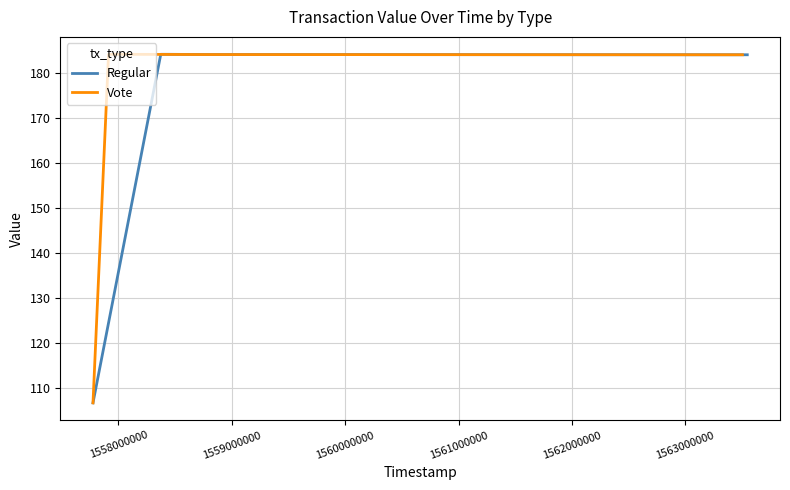

The Regular series shows 184.2 at 1560000000. True or false?

True